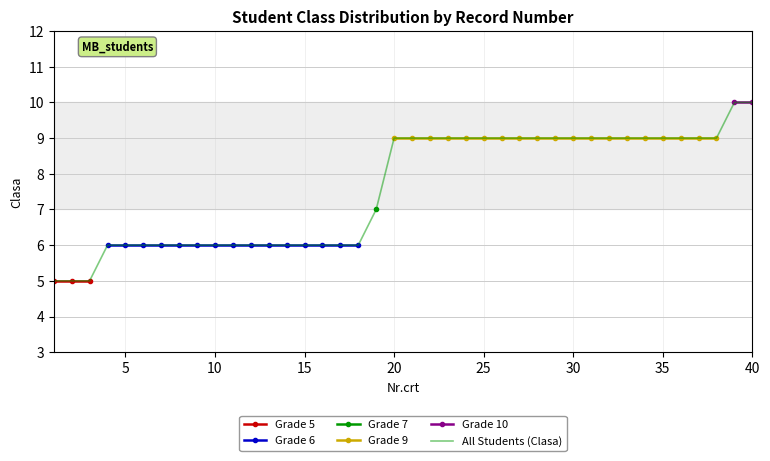

What is the value of the 29th point from the left?

9